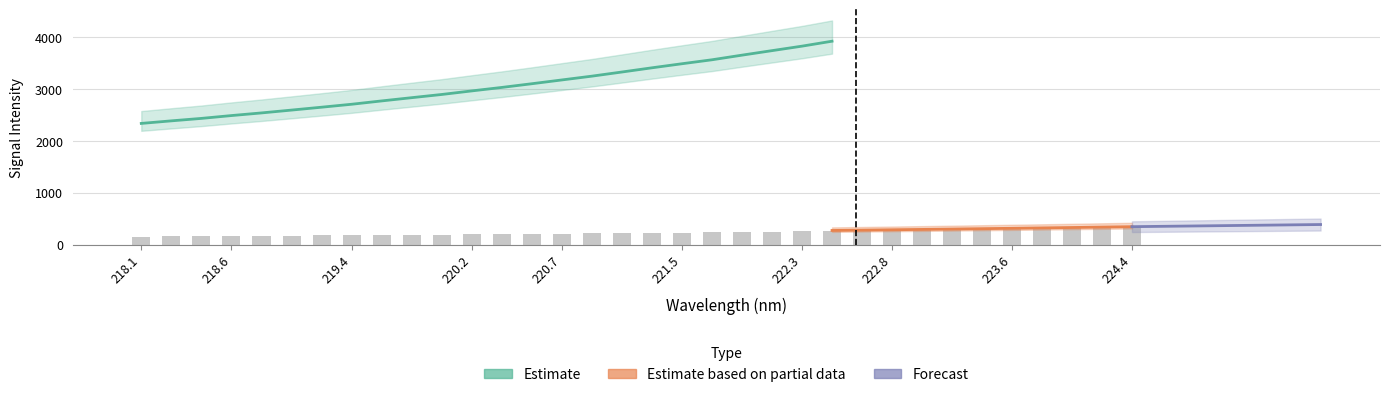

Where is the data nearest to the value 242?

221.8812